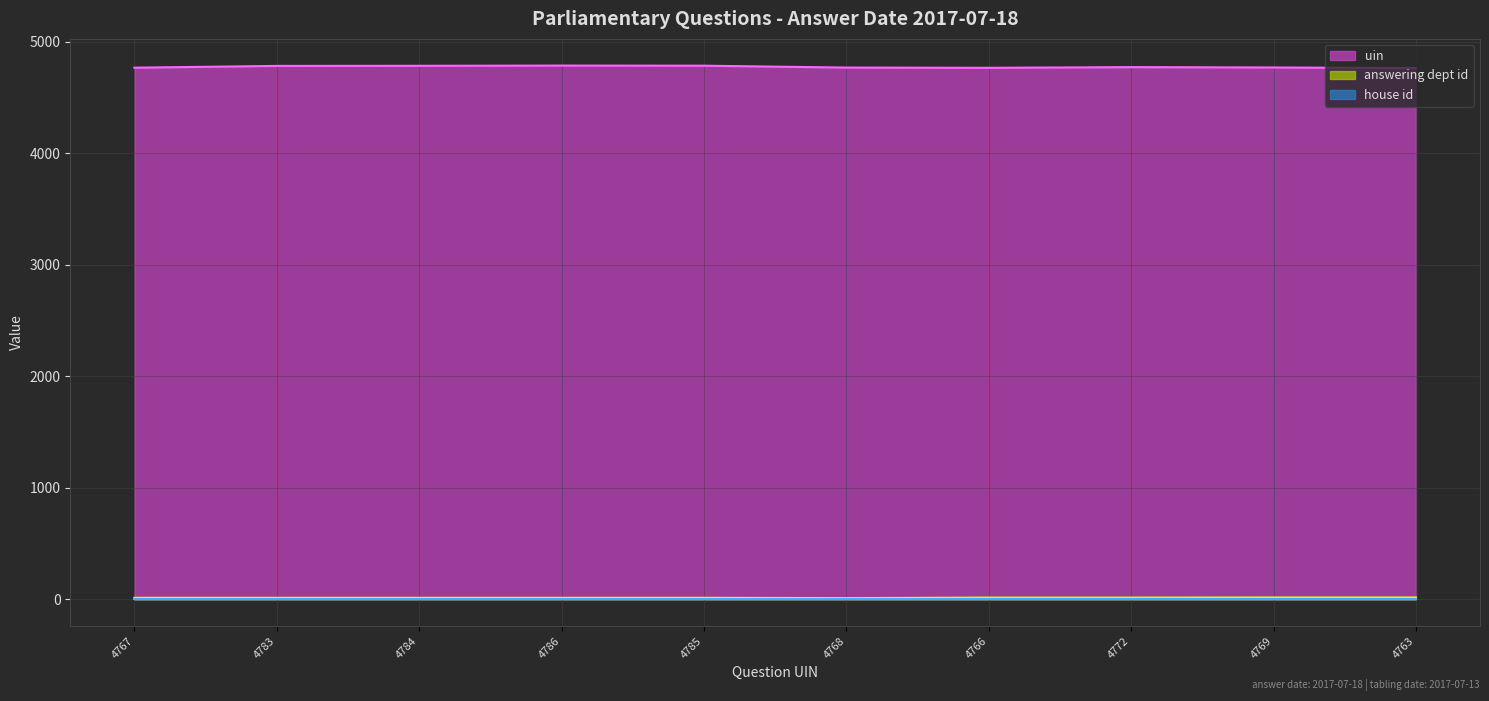

What is the highest value of the answering dept id series?

17